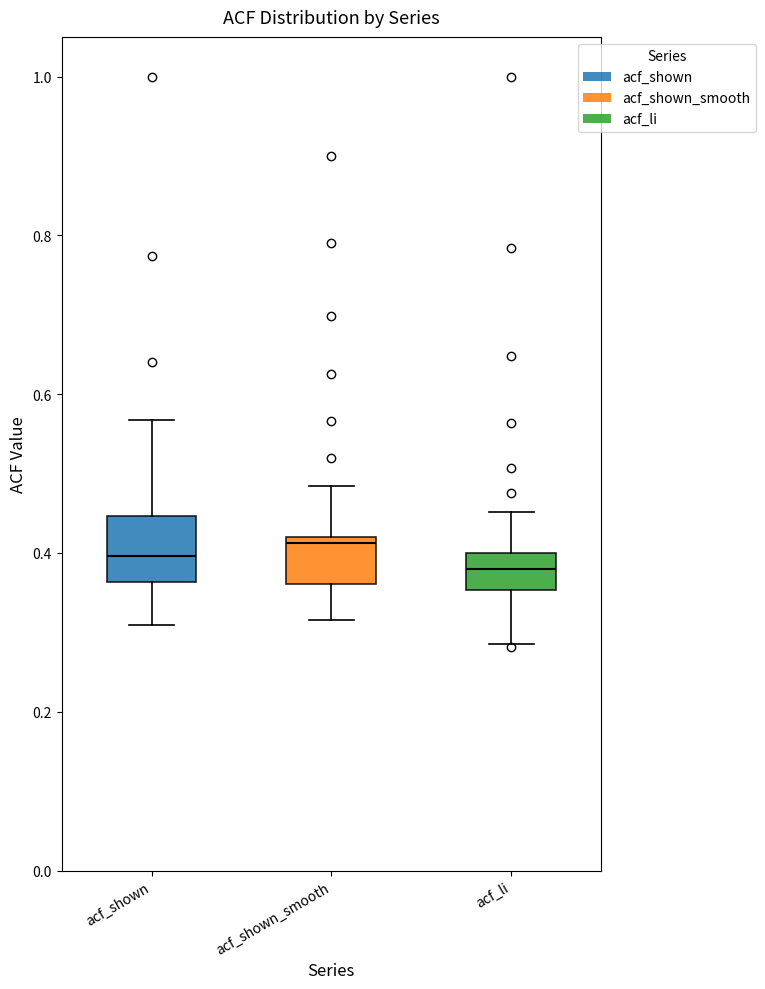

Reading left to right, transcribe this box plot: for each box, give where its median line is, the range the box spans, and where its two whiskers end, as read against the y-axis. The values are not printed on the chart, so give them approximately, as read against the axis.

acf_shown: median 0.40, box 0.36 to 0.44, whiskers 0.30 to 0.56
acf_shown_smooth: median 0.42 (just below the box's upper edge), box 0.36 to 0.42, whiskers 0.32 to 0.48
acf_li: median 0.38, box 0.36 to 0.40, whiskers 0.28 to 0.46